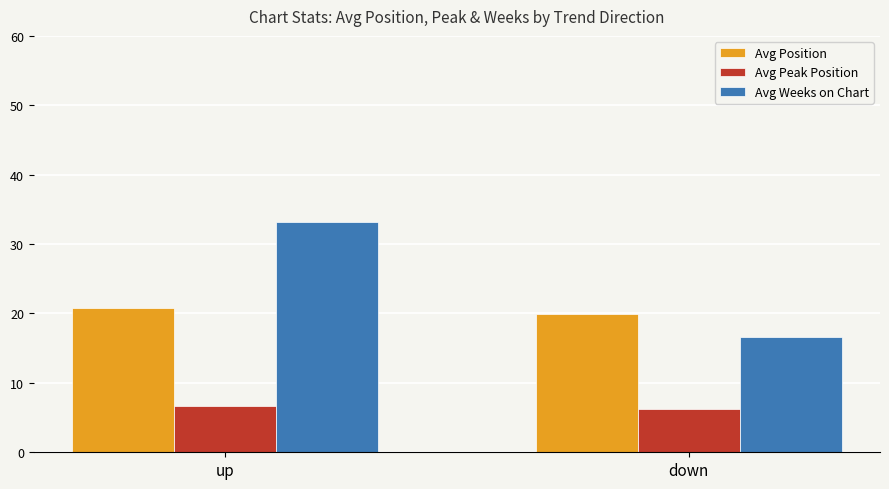

The value of Avg Weeks on Chart at down is 16.6. True or false?

True